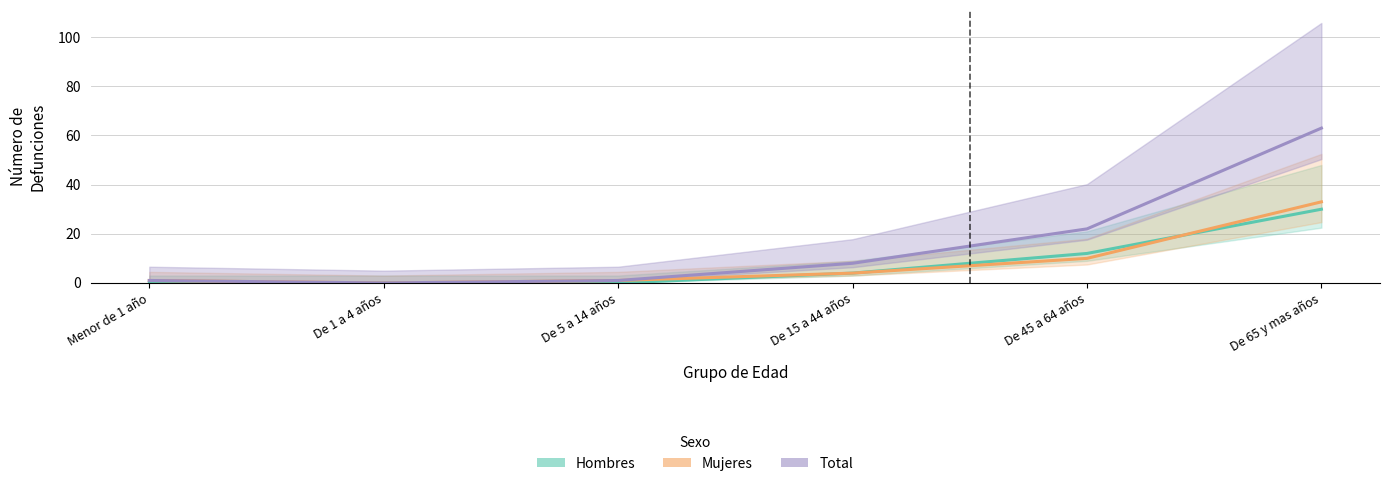

True or false: Mujeres has a value of 2 at Menor de 1 año.

False